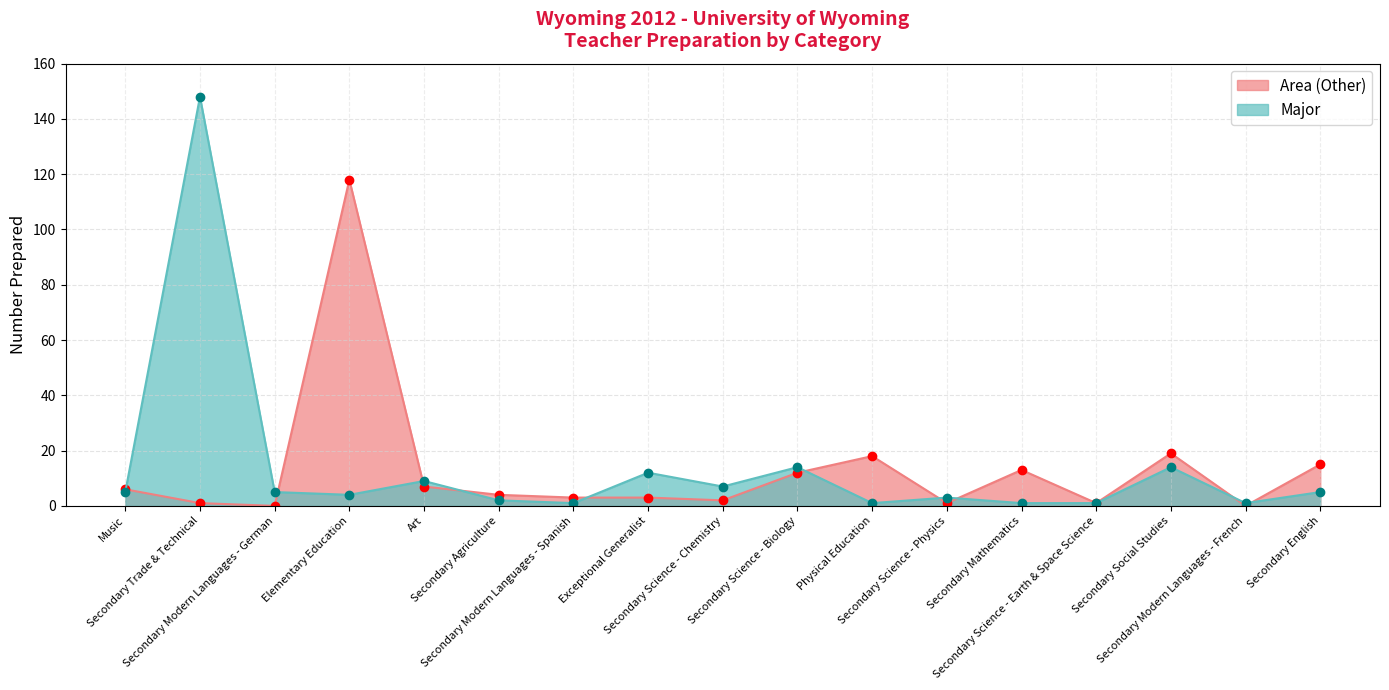

True or false: Area (Other) has more than 0 interior local peaks.

True